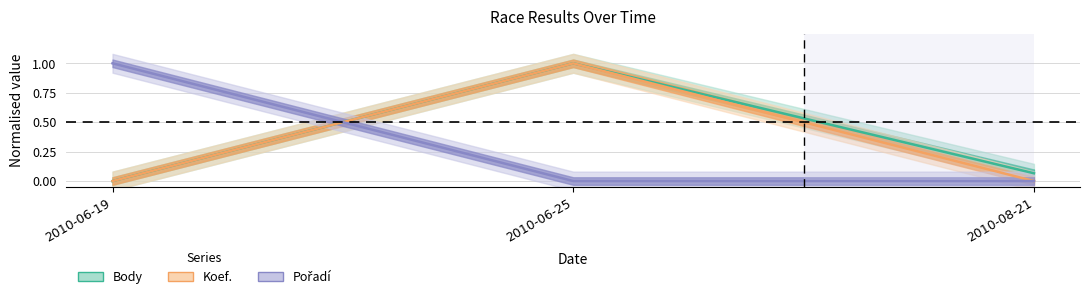

What position from the left is 2010-08-21?

3